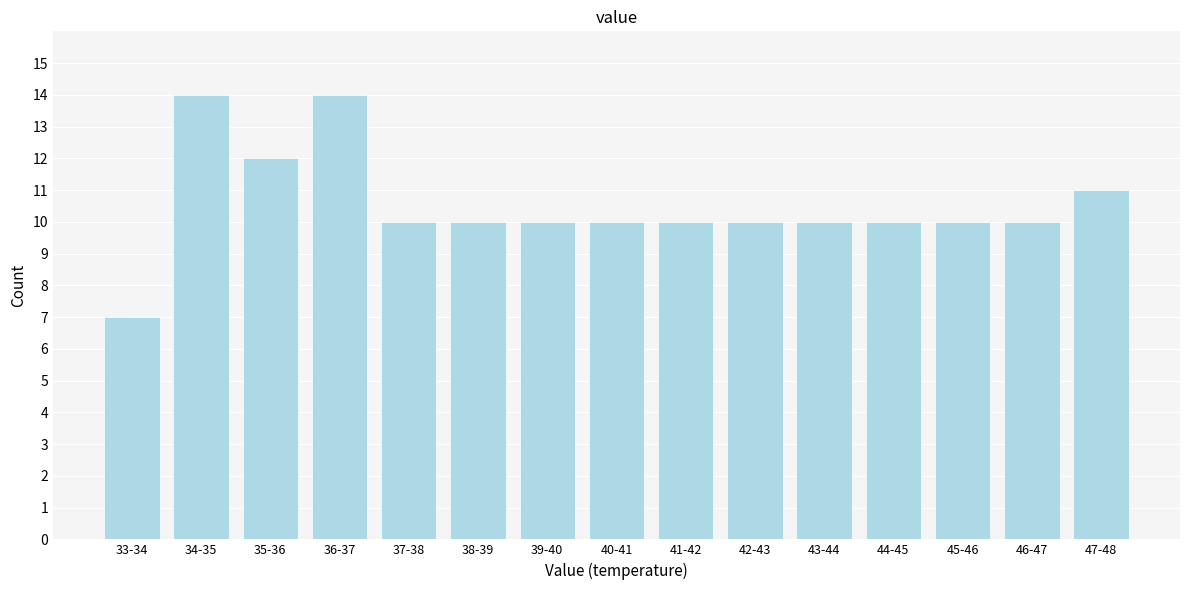

Reading left to right, extract all data points from this chart.

7	14	12	14	10	10	10	10	10	10	10	10	10	10	11